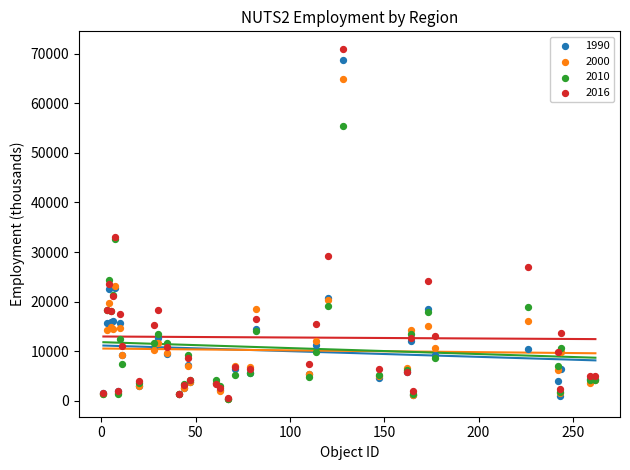

What are all the series names shown in the legend?

1990, 2000, 2010, 2016